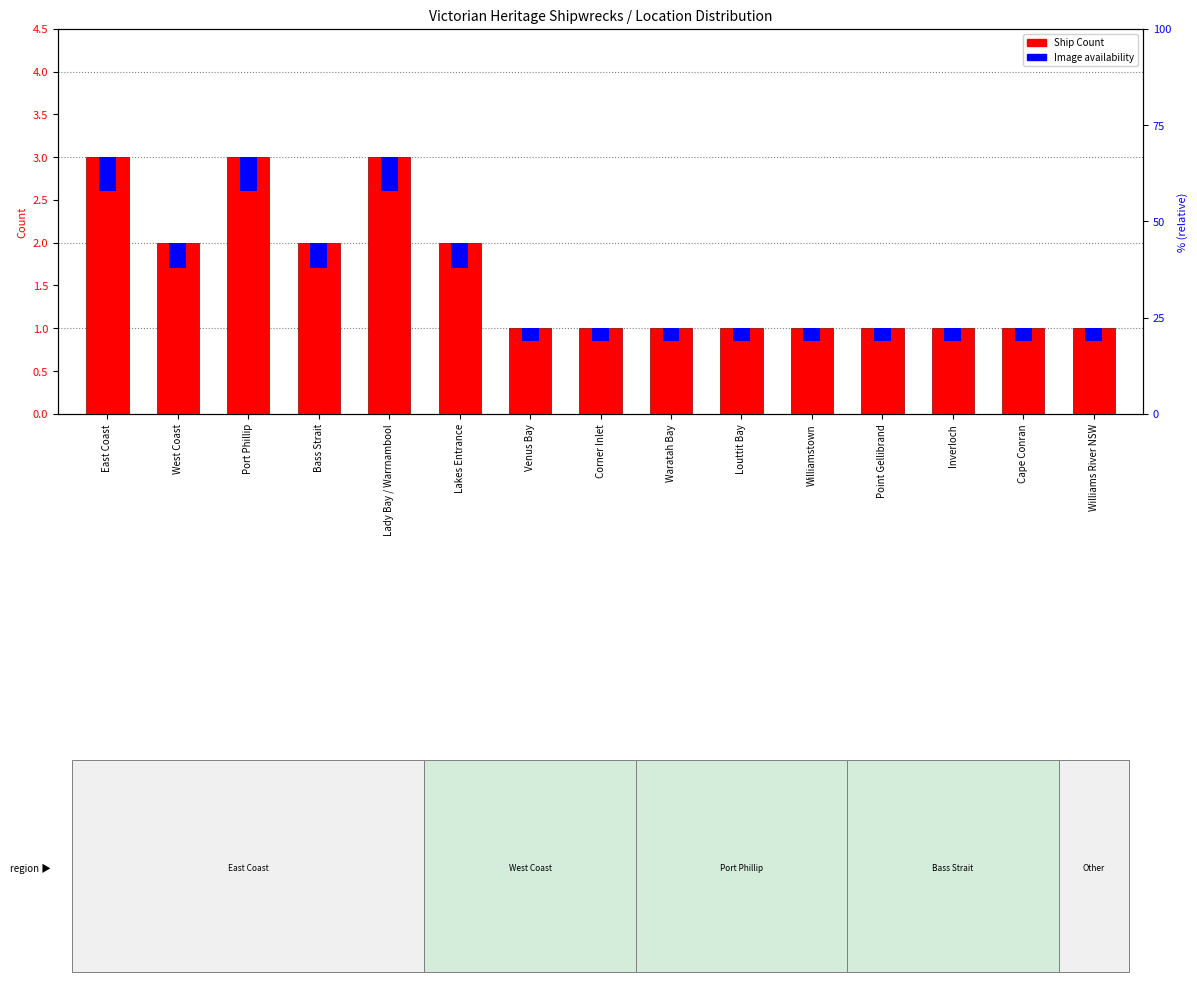

How many categories are shown in the chart?

15